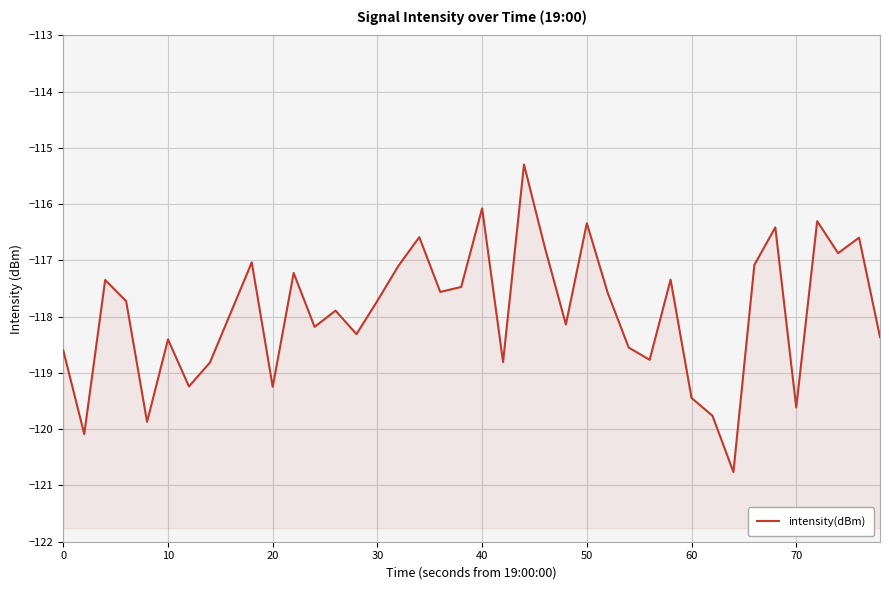

How many series are shown in this chart?

1